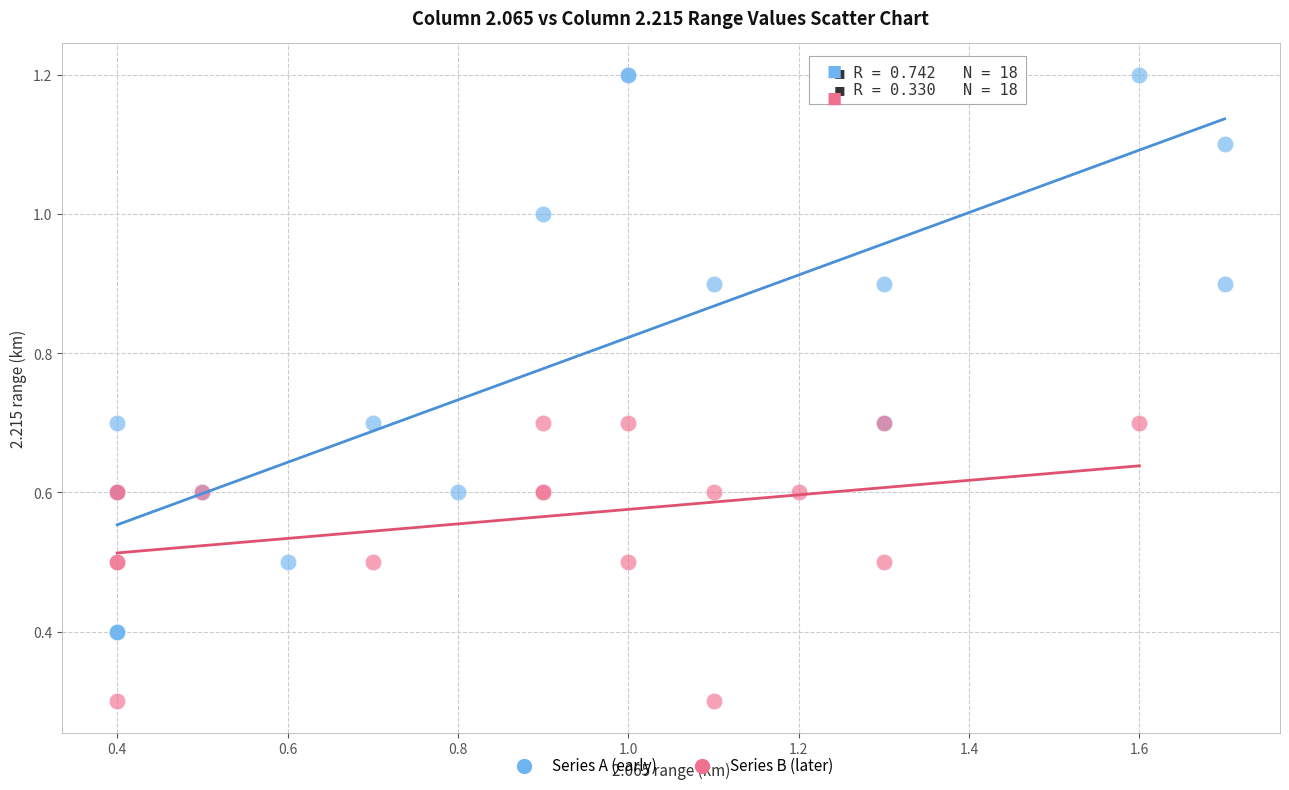

Which series has the largest Y range (max minus min)?

Series A (early)